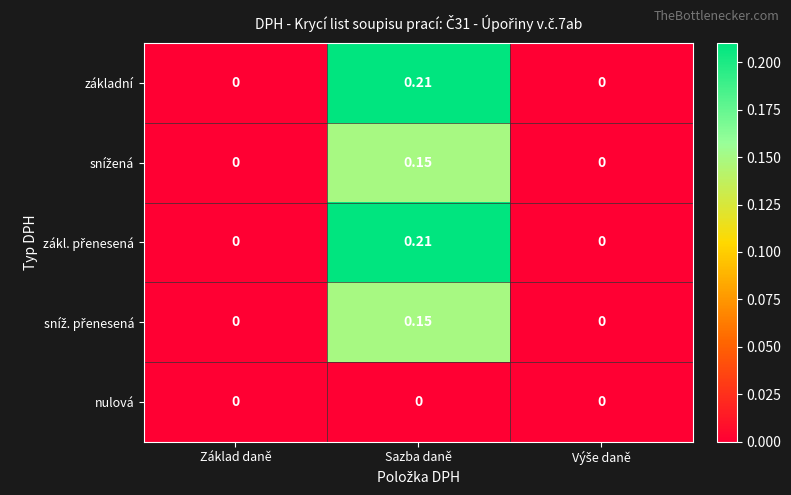

Which category has the highest value across all series?

Sazba daně